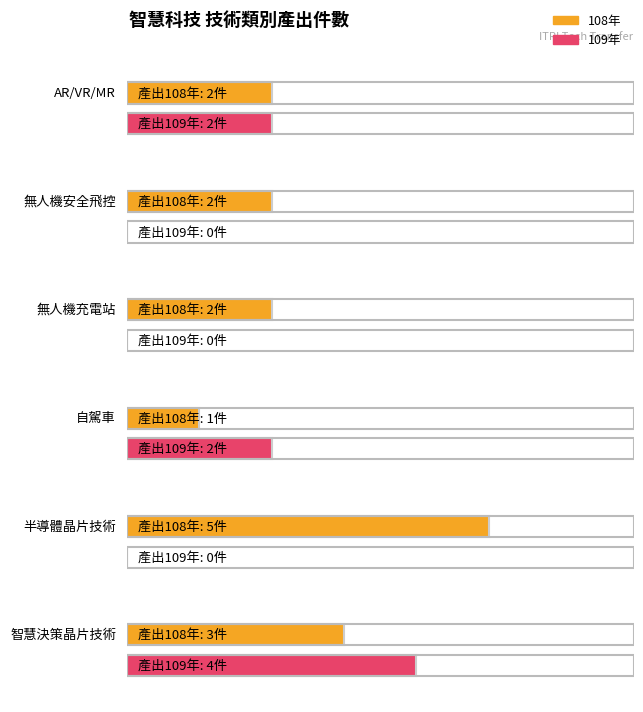

True or false: the data shows 9 at 半導體晶片技術.

False